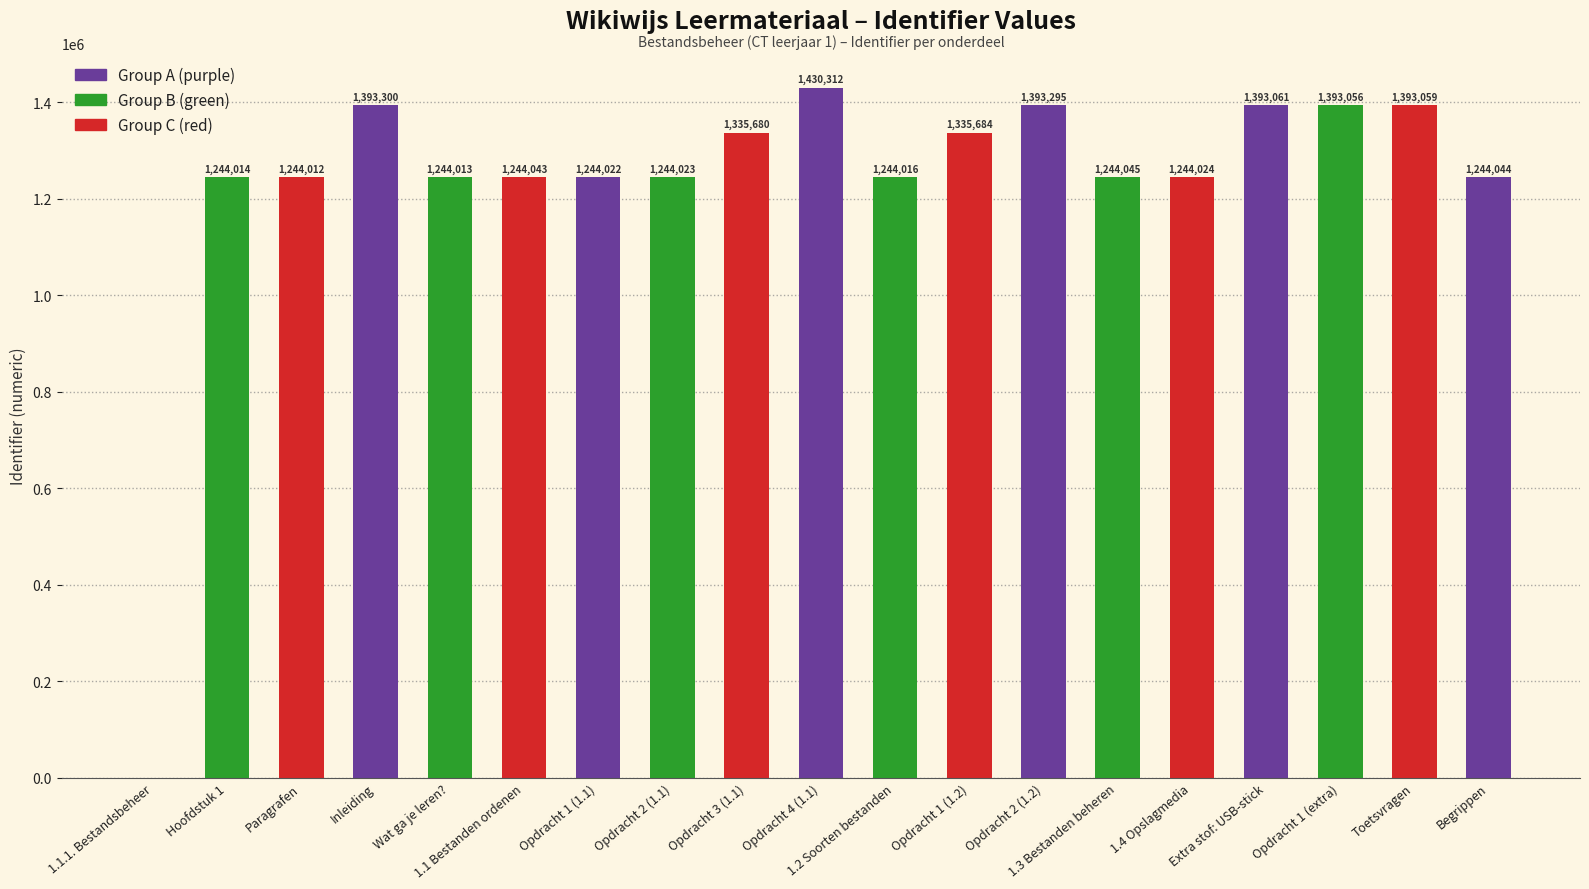

The value at 1.4 Opslagmedia is 684959. True or false?

False